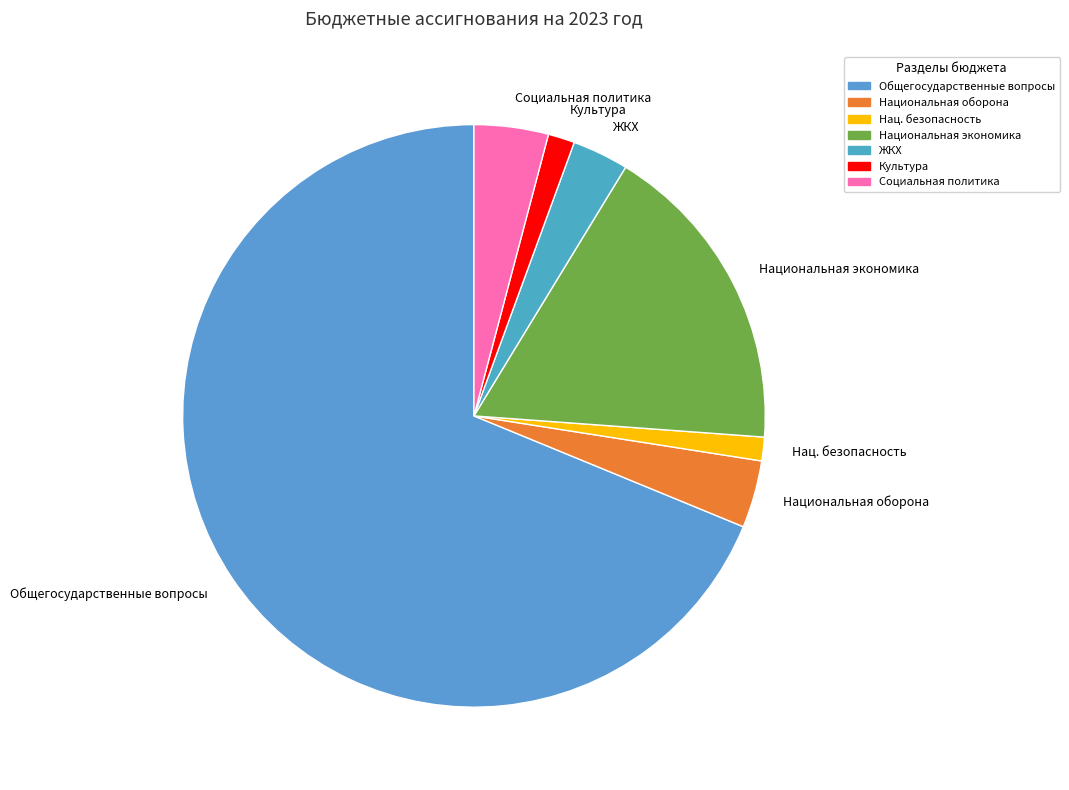

Between Нац. безопасность and Национальная оборона, which is larger?

Национальная оборона